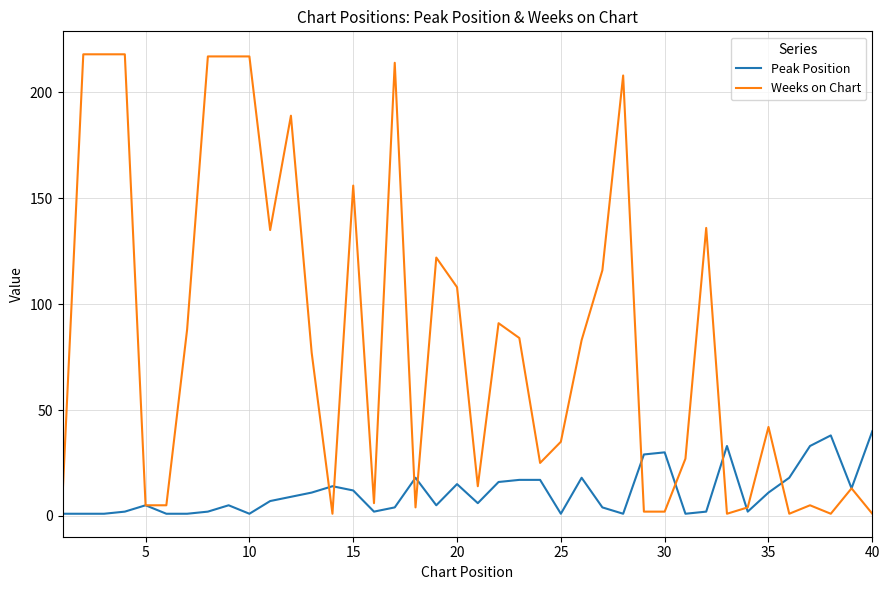

Which series has the widest spread of values?

Weeks on Chart